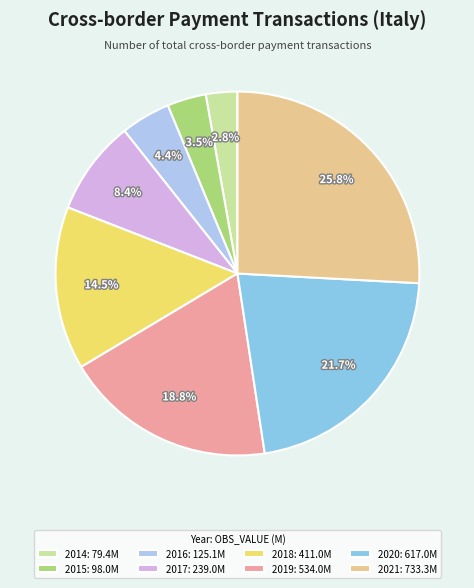

Between 2014: 79.4M and 2015: 98.0M, which is larger?

2015: 98.0M